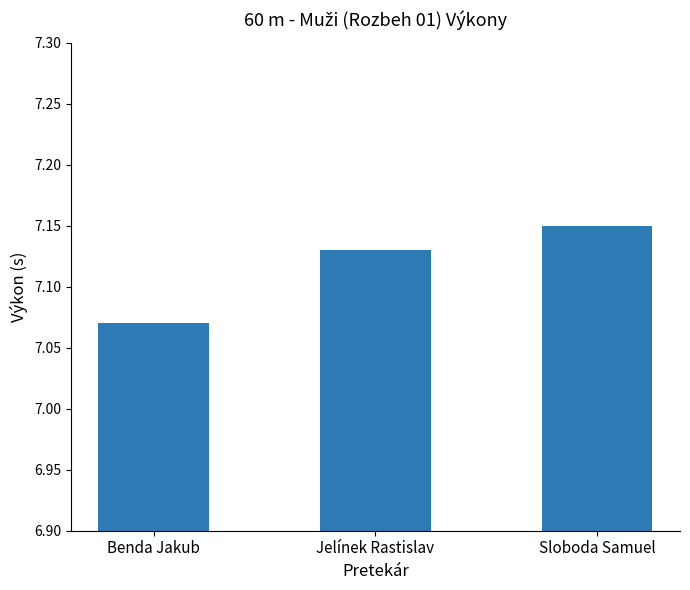

What position from the right is Jelínek Rastislav?

2